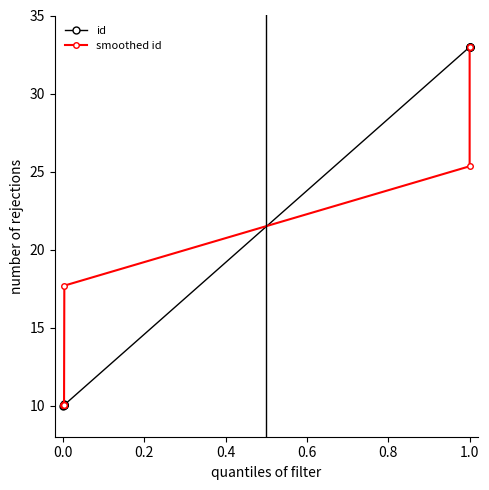

True or false: id has a value of 15.2 at 0.8.

False